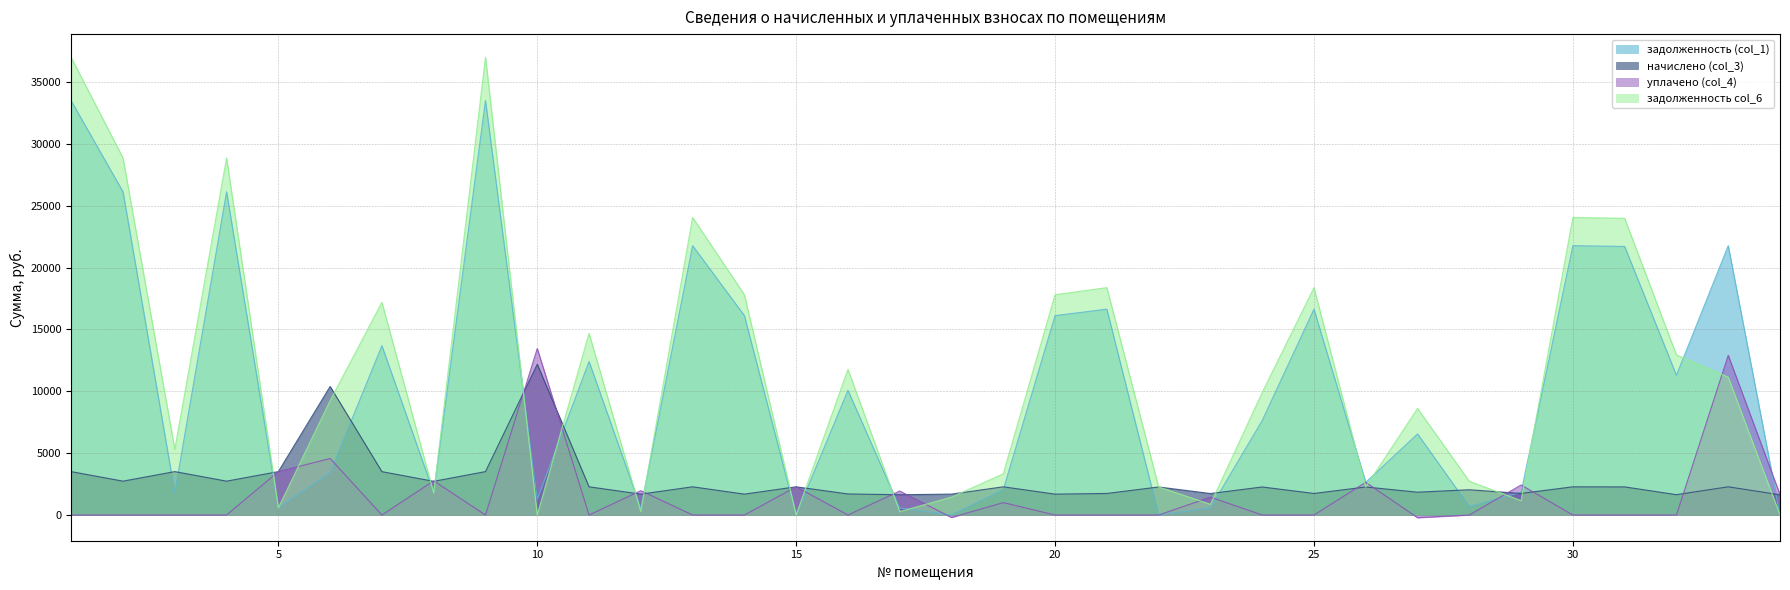

Which label corresponds to the largest value in the chart?

9